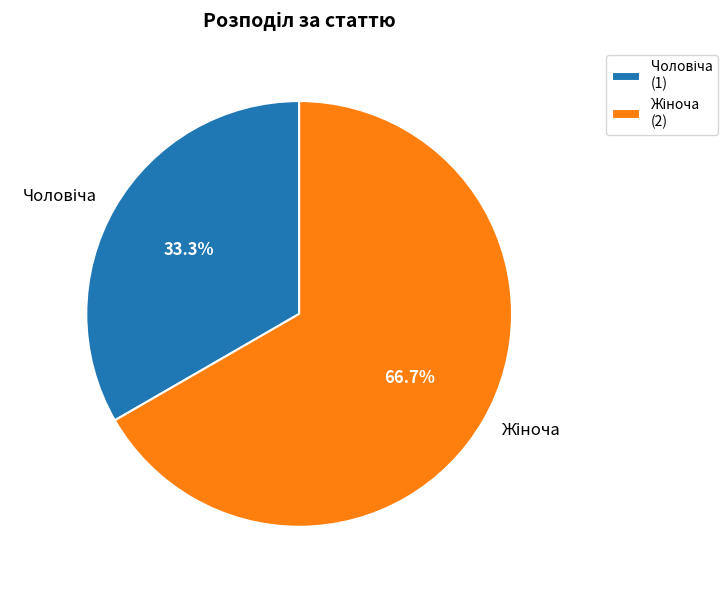

Is there any slice that represents more than half of the pie?

Yes